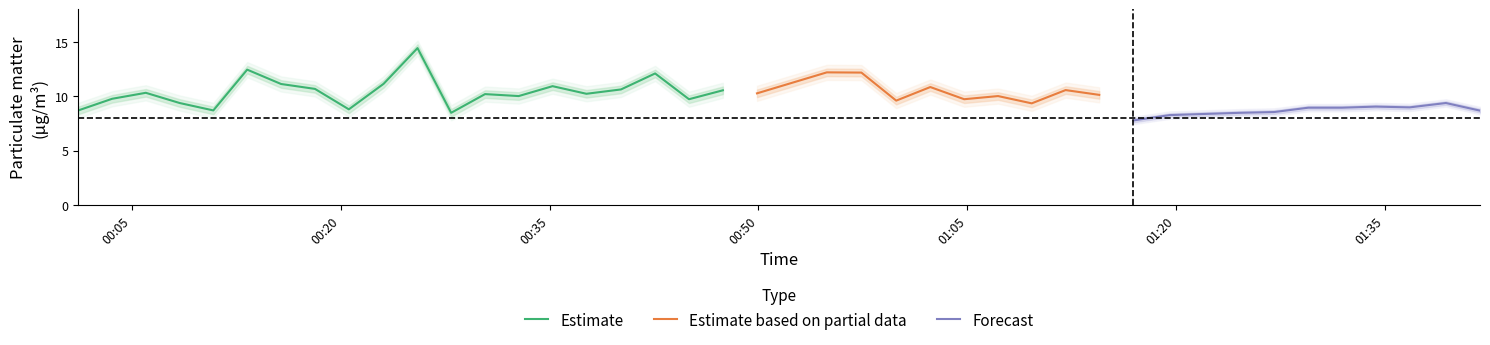

How many categories are shown in the chart?

40